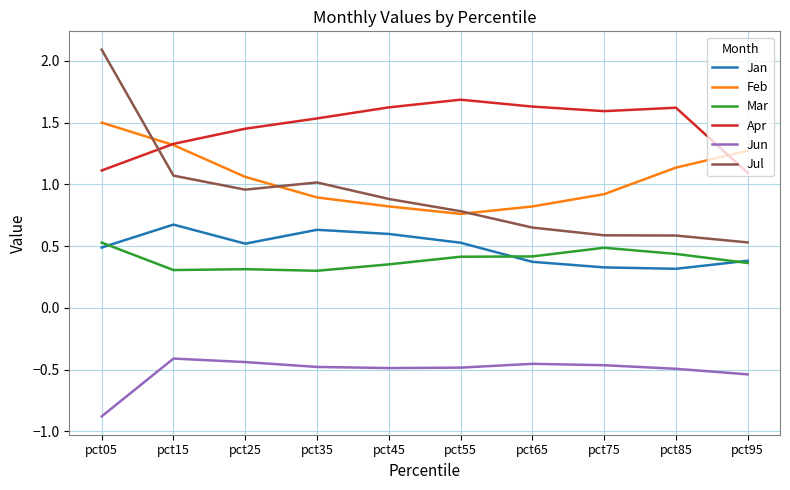

At pct05, list the series in order from largest to smallest.

Jul, Feb, Apr, Mar, Jan, Jun